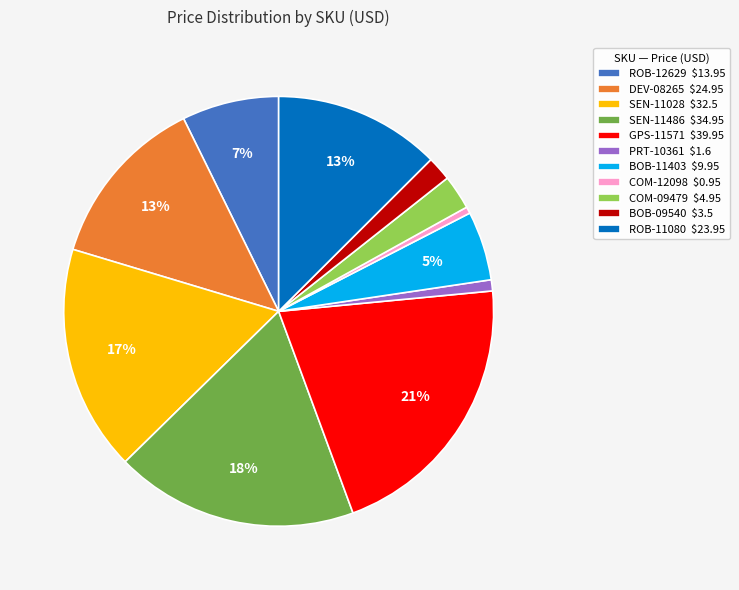

Count the number of slices in the pie.

11